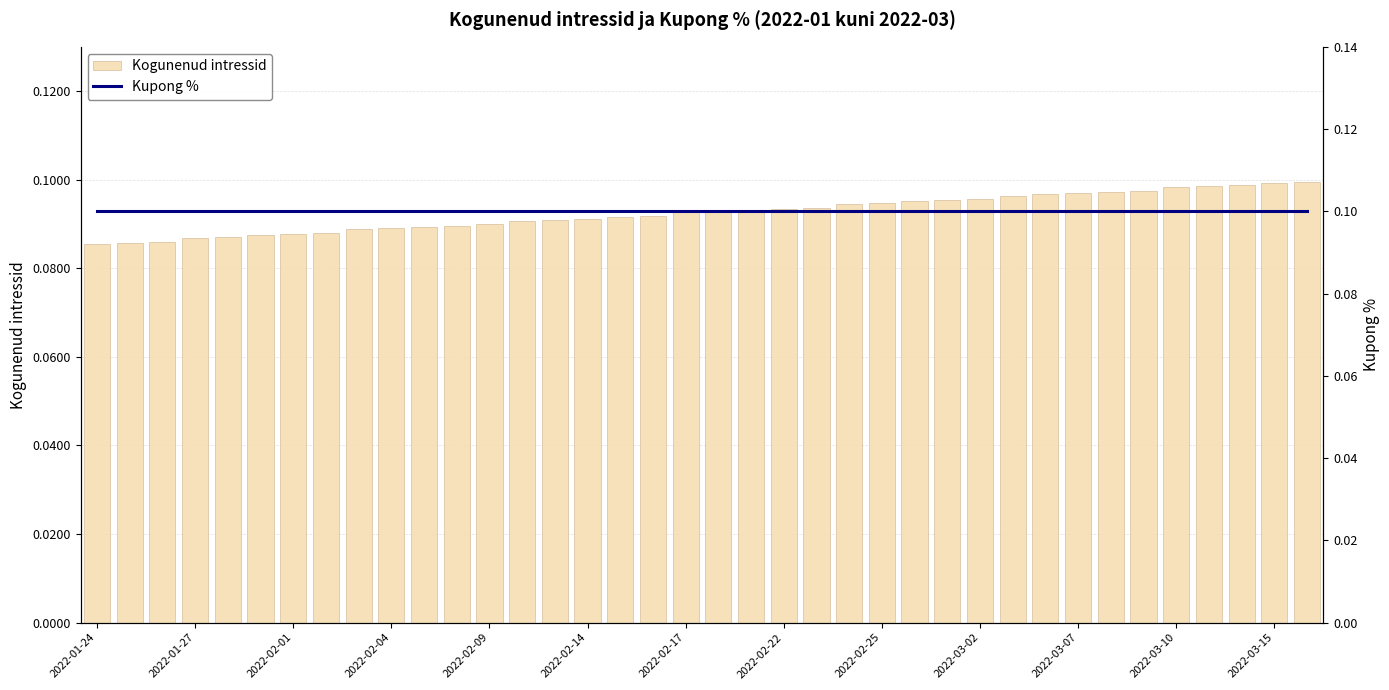

Between 2022-01-24 and 28, which series saw the biggest shift?

Kogunenud intressid